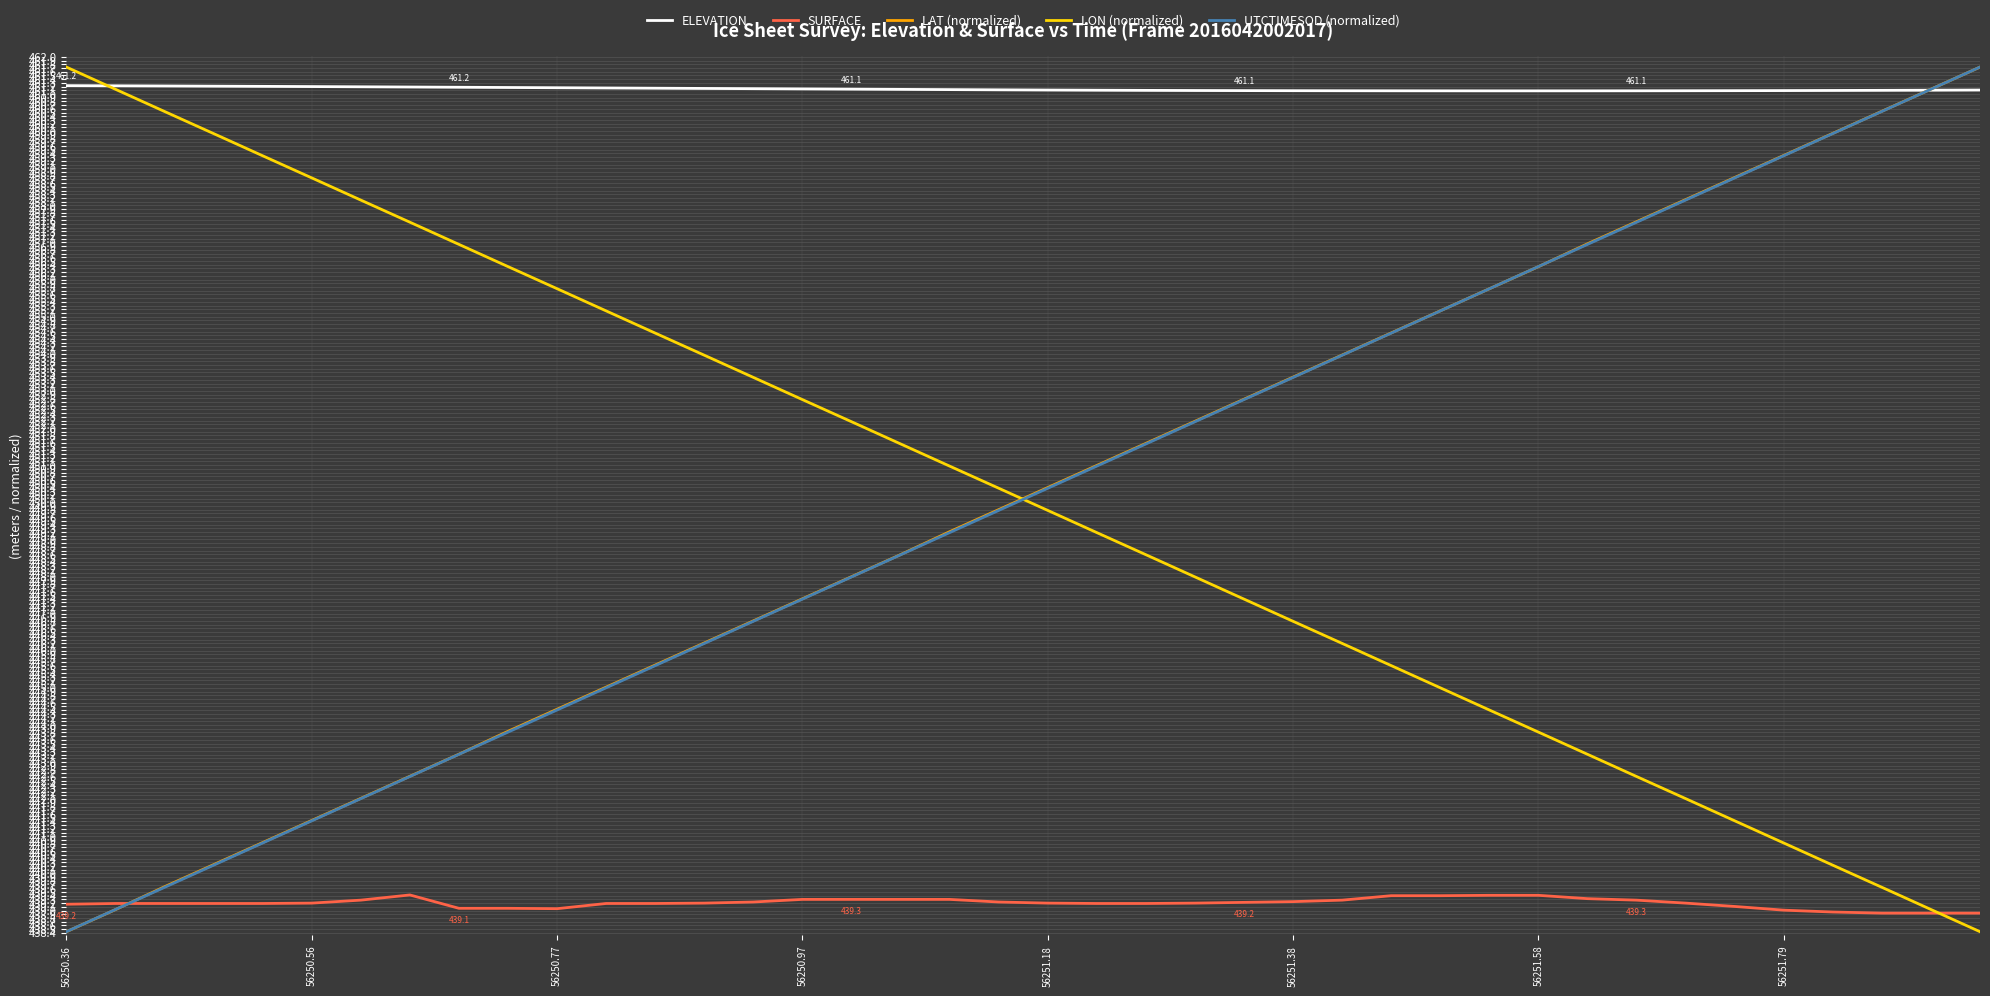

Does the chart display data point markers on the line(s)?

No